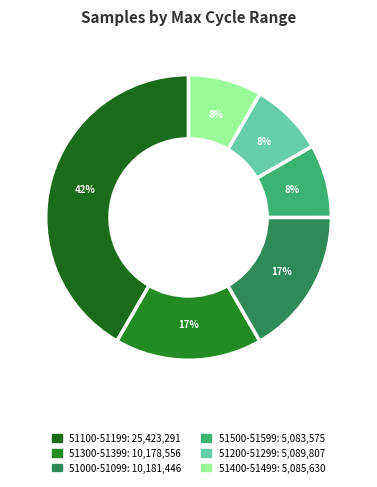

Is there any slice that represents more than half of the pie?

No